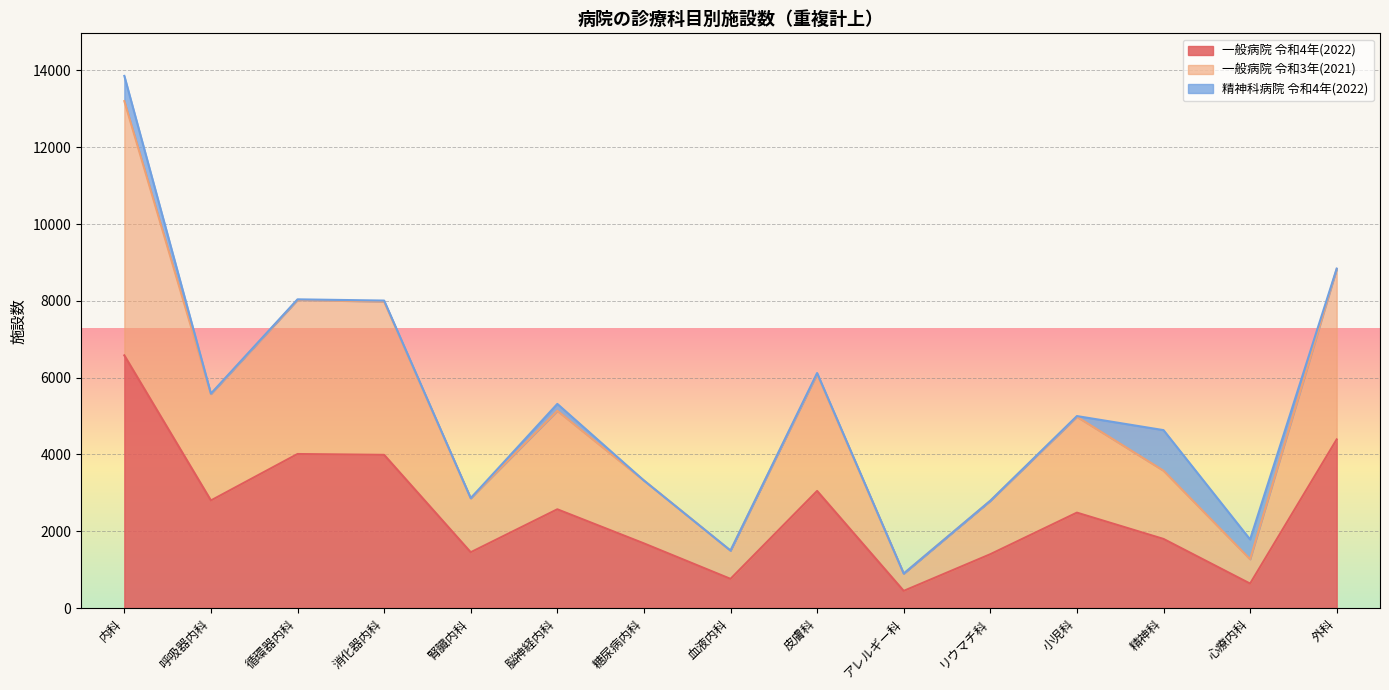

List the labels in order of 一般病院 令和4年(2022) value, largest first.

内科, 外科, 循環器内科, 消化器内科, 皮膚科, 呼吸器内科, 脳神経内科, 小児科, 精神科, 糖尿病内科, 腎臓内科, リウマチ科, 血液内科, 心療内科, アレルギー科